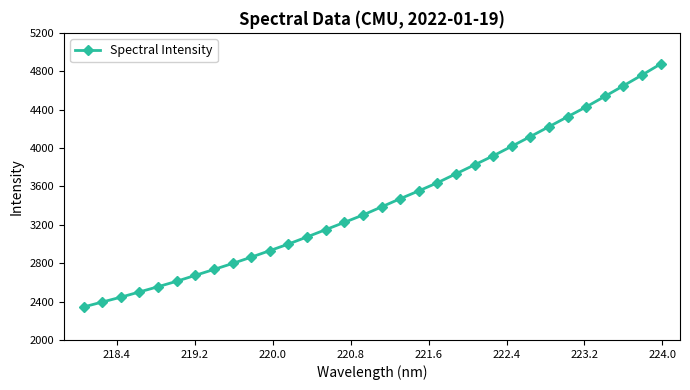

What is the minimum value shown in the chart?

2343.9